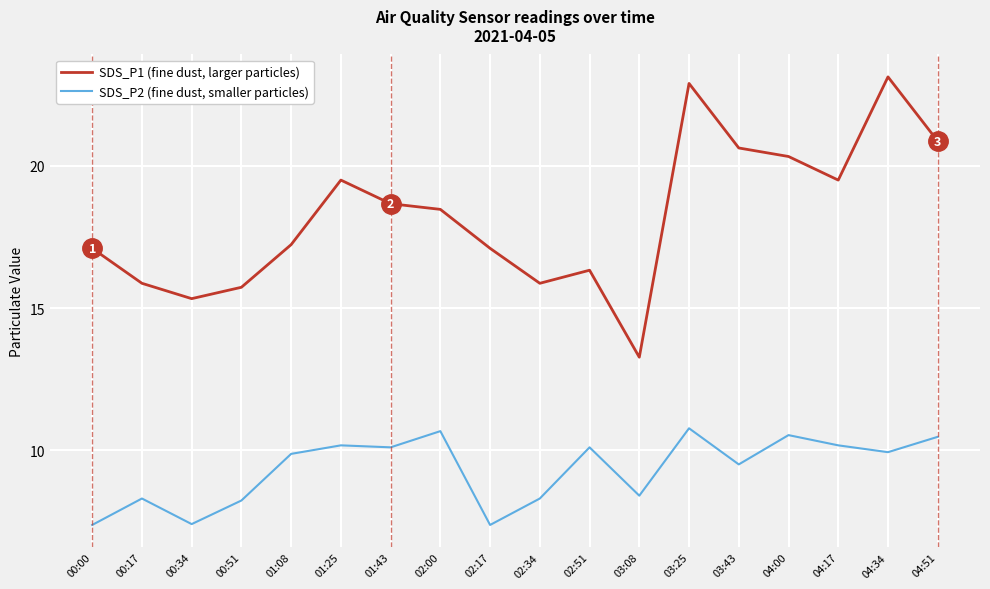

What is the maximum value shown in the chart?

23.1